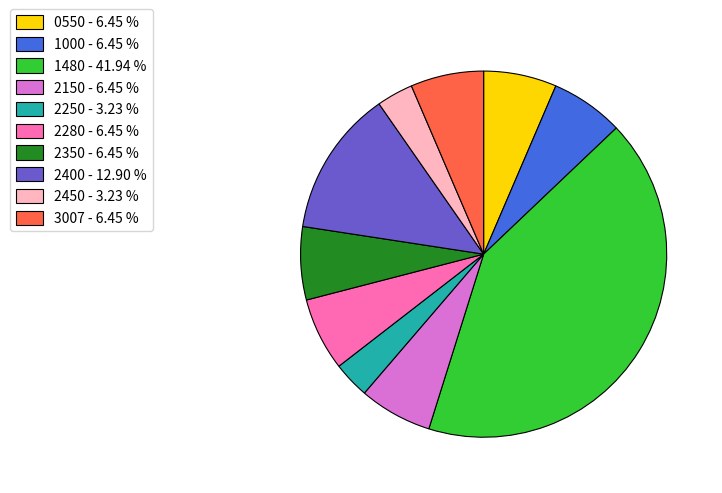

Is the sum of 2250 and 1480 greater than half?

No